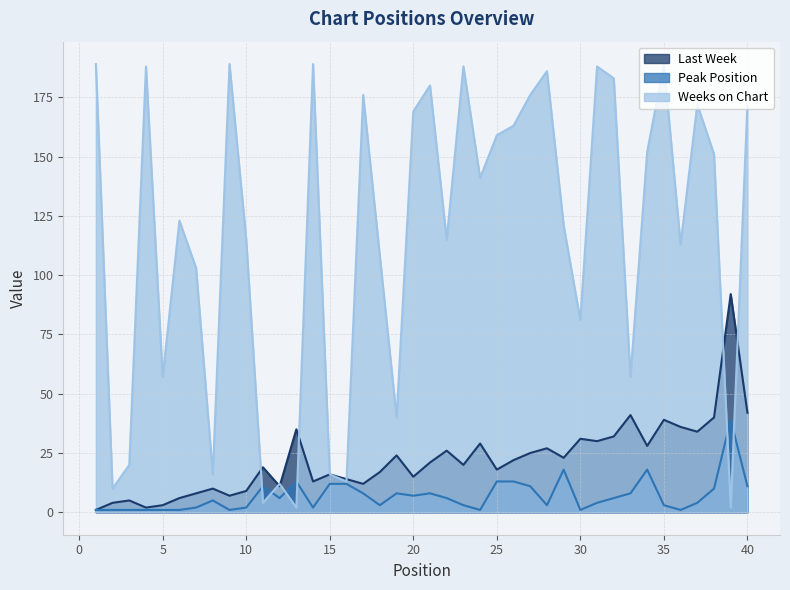

True or false: Peak Position and Last Week cross at least once.

False